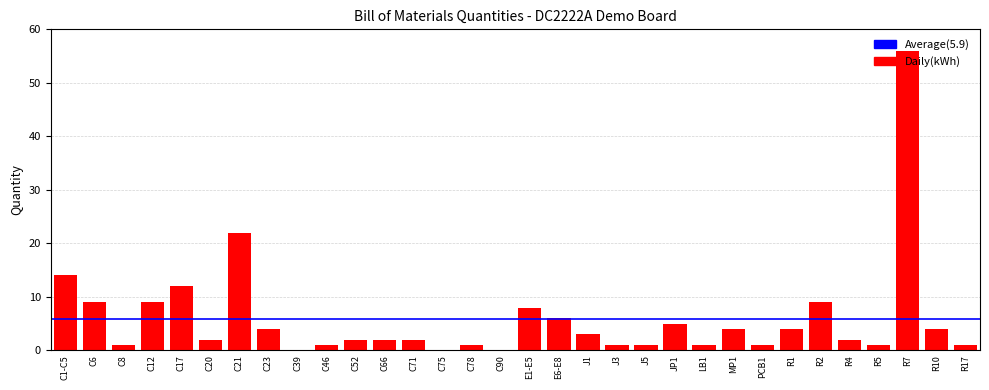

Which label corresponds to the largest value in the chart?

R7